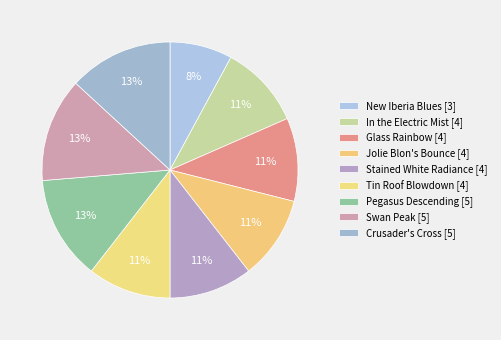

What is the smallest slice in the pie chart?

New Iberia Blues